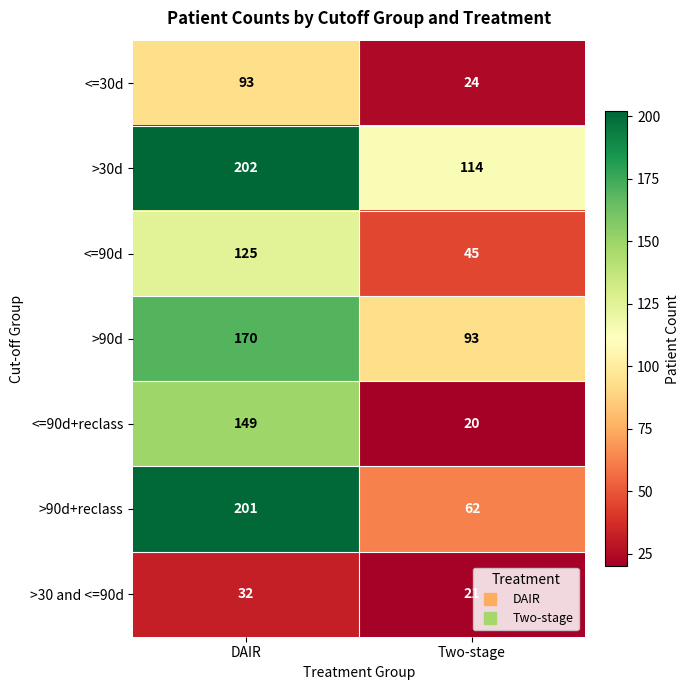

Reading left to right, extract all data points from this chart.

<=30d: DAIR=93	Two-stage=24
>30d: DAIR=202	Two-stage=114
<=90d: DAIR=125	Two-stage=45
>90d: DAIR=170	Two-stage=93
<=90d+reclass: DAIR=149	Two-stage=20
>90d+reclass: DAIR=201	Two-stage=62
>30 and <=90d: DAIR=32	Two-stage=21